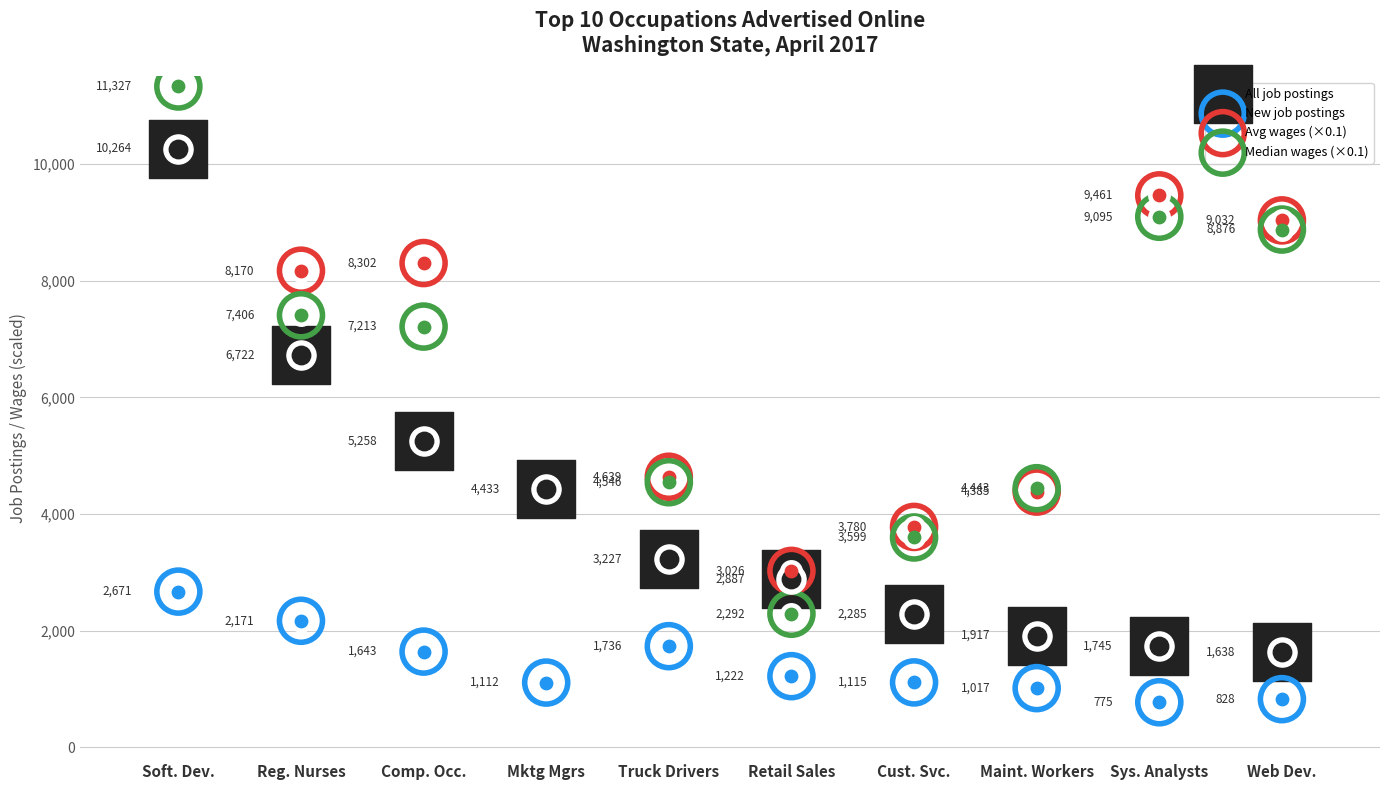

At which category is the sum across all series the highest?

Soft. Dev.